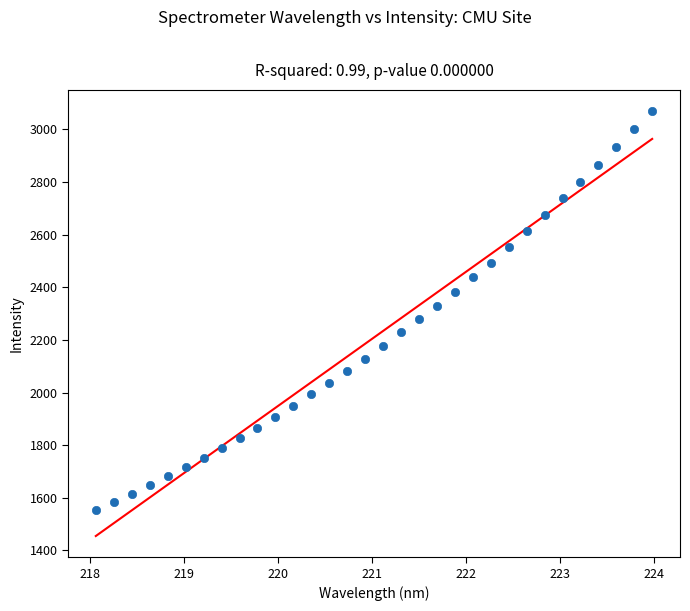

What is the range of Y values (max minus min)?

1513.8